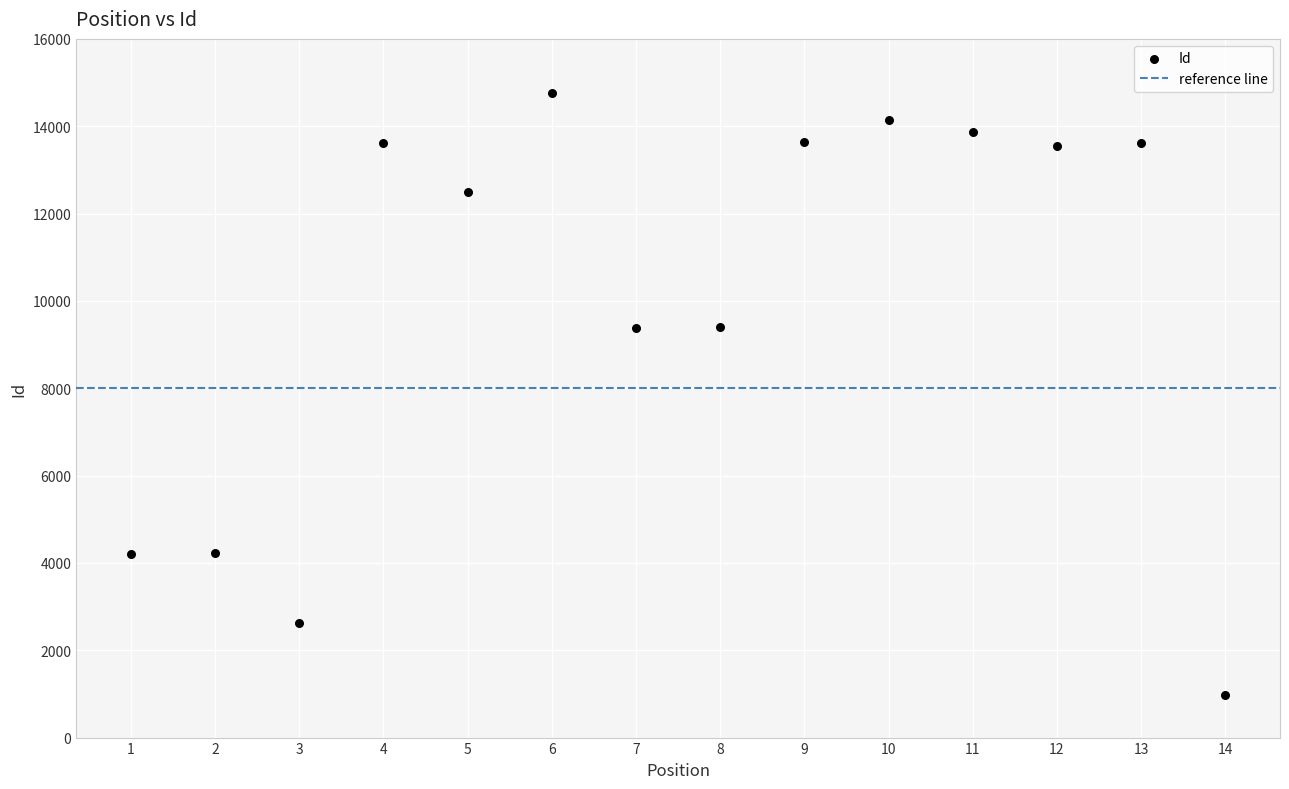

What is the range of Y values (max minus min)?

13789